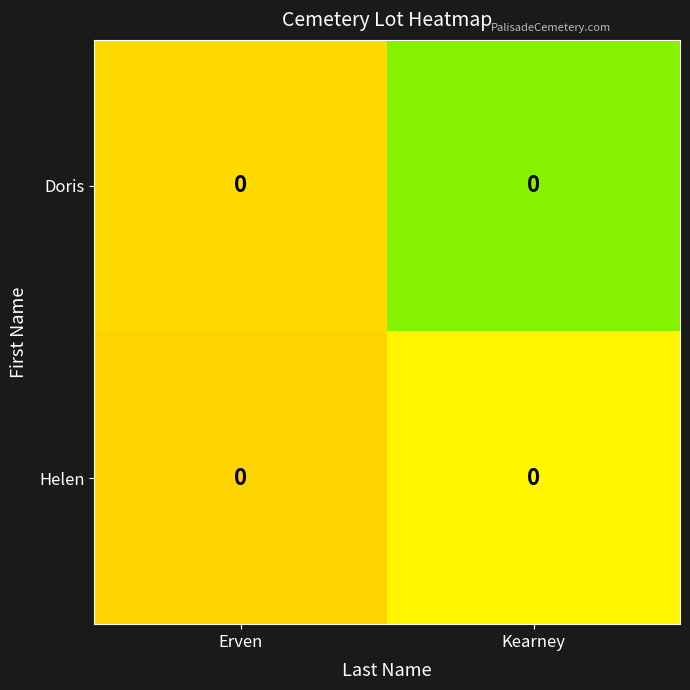

Where is row_0 nearest to the value 0?

Kearney